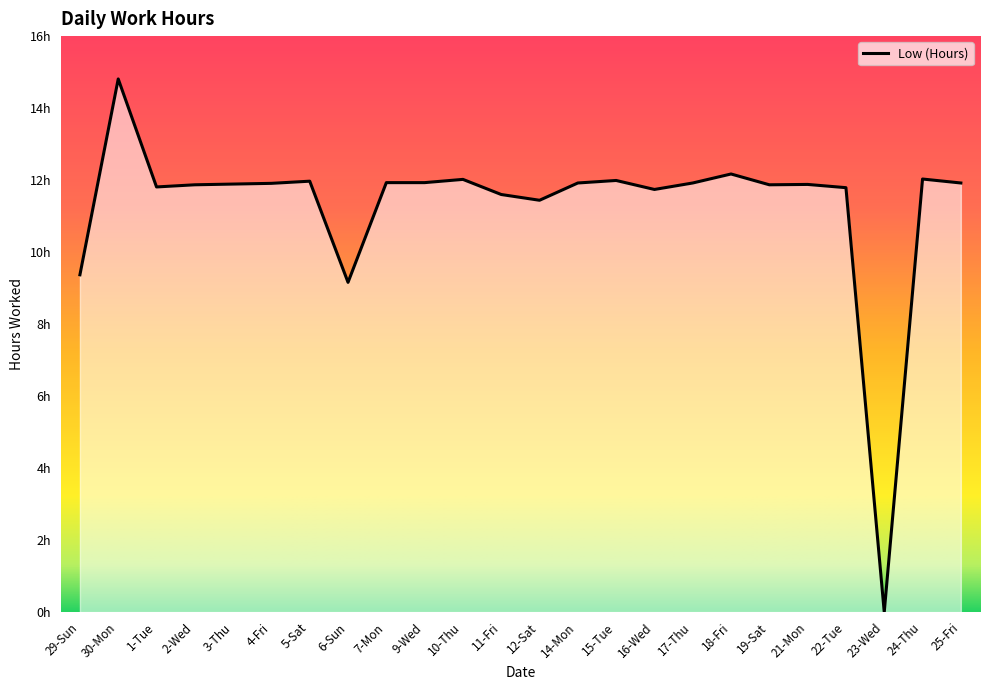

Rank the categories by value from highest to lowest.

30-Mon, 18-Fri, 24-Thu, 10-Thu, 15-Tue, 5-Sat, 7-Mon, 9-Wed, 14-Mon, 17-Thu, 25-Fri, 4-Fri, 3-Thu, 21-Mon, 2-Wed, 19-Sat, 1-Tue, 22-Tue, 16-Wed, 11-Fri, 12-Sat, 29-Sun, 6-Sun, 23-Wed